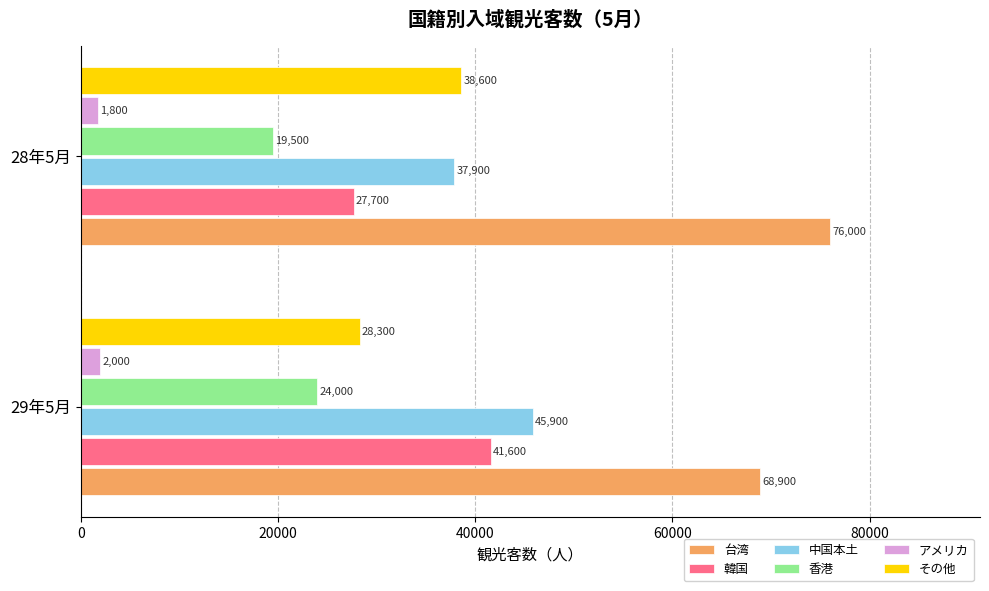

At which category is the sum across all series the highest?

29年5月